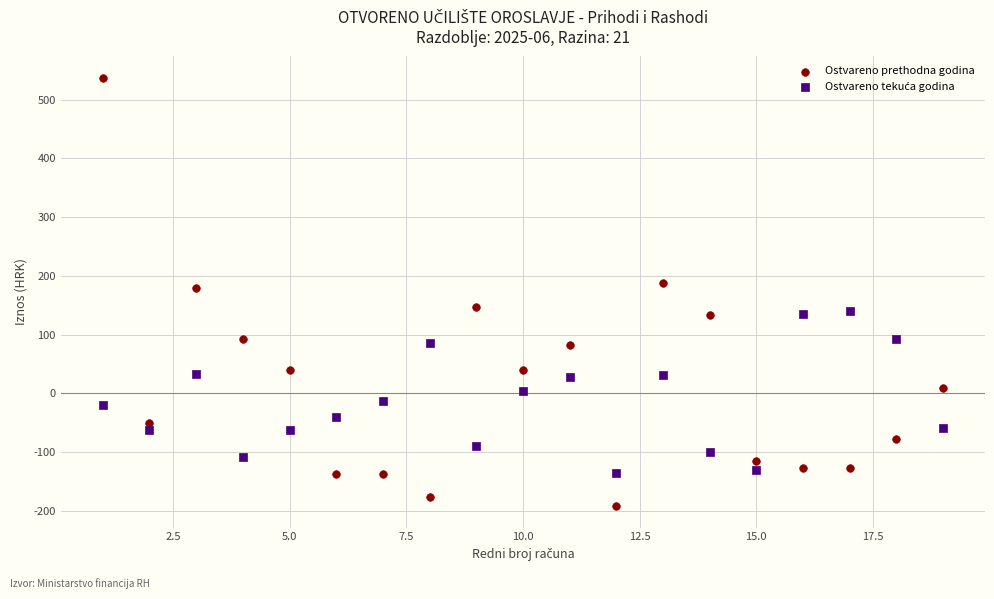

Which series has the widest spread of Y values?

Ostvareno prethodna godina